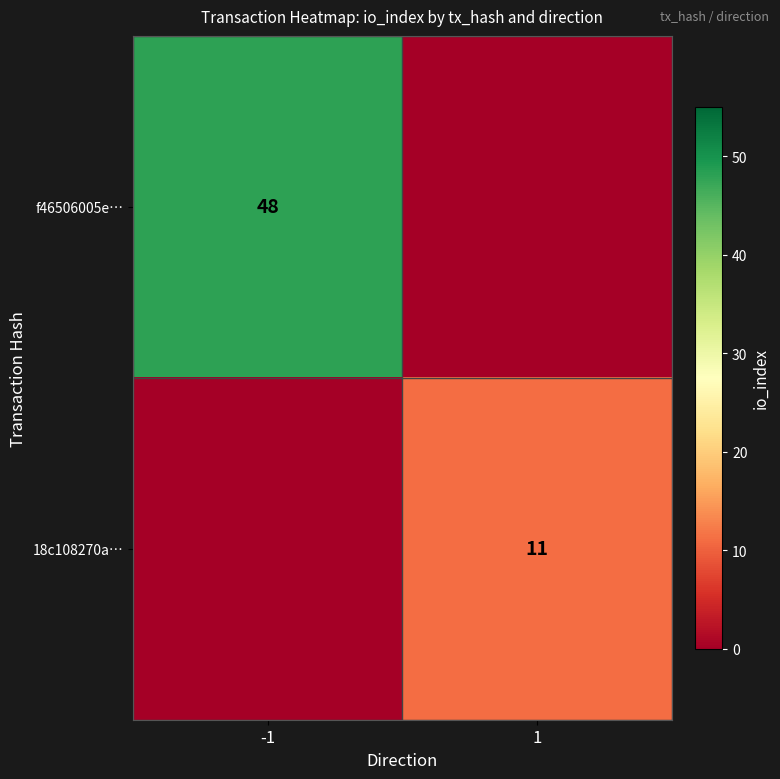

The 18c108270a… series shows 4 at 1. True or false?

False